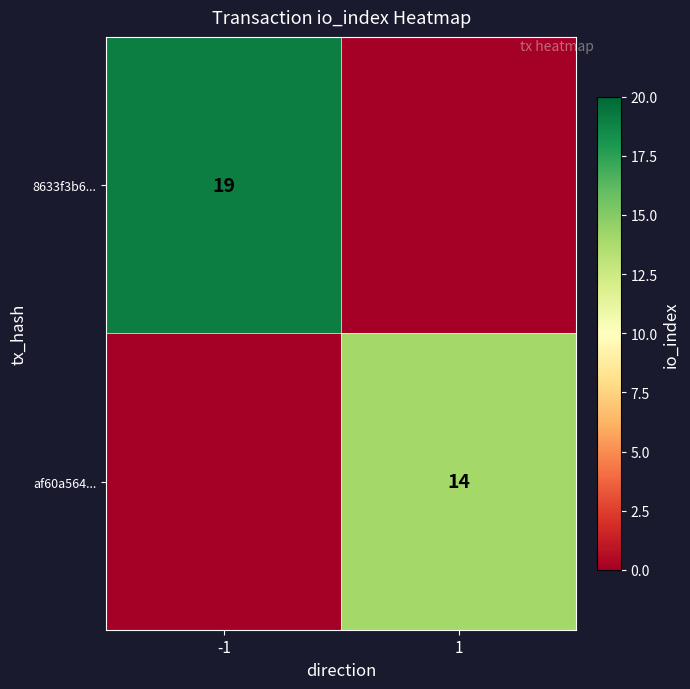

The value of 8633f3b6... at -1 is 19. True or false?

True